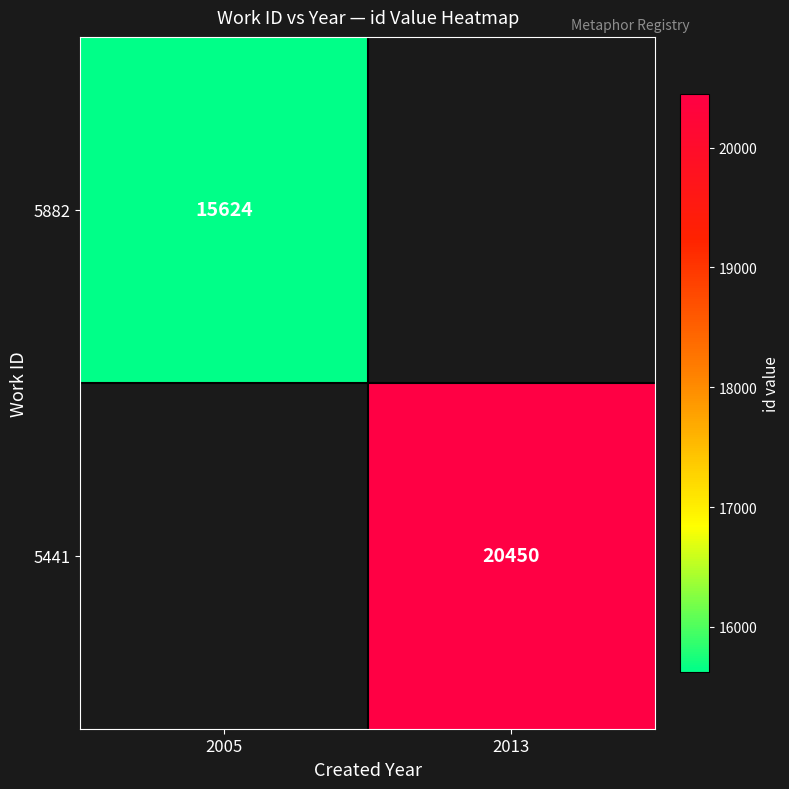

The 5882 series shows 15624 at 2005. True or false?

True